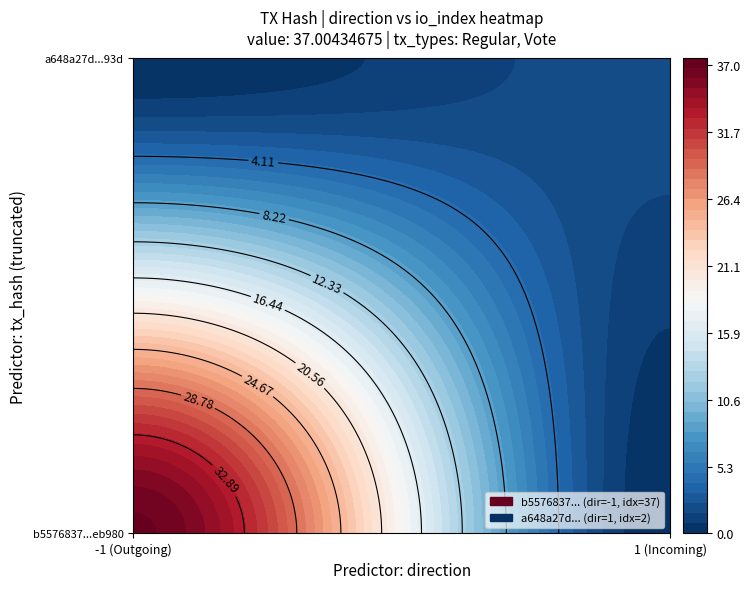

What is the sum of all b5576837069401ef64f8dc49d24193b0a9eb980 values?

36